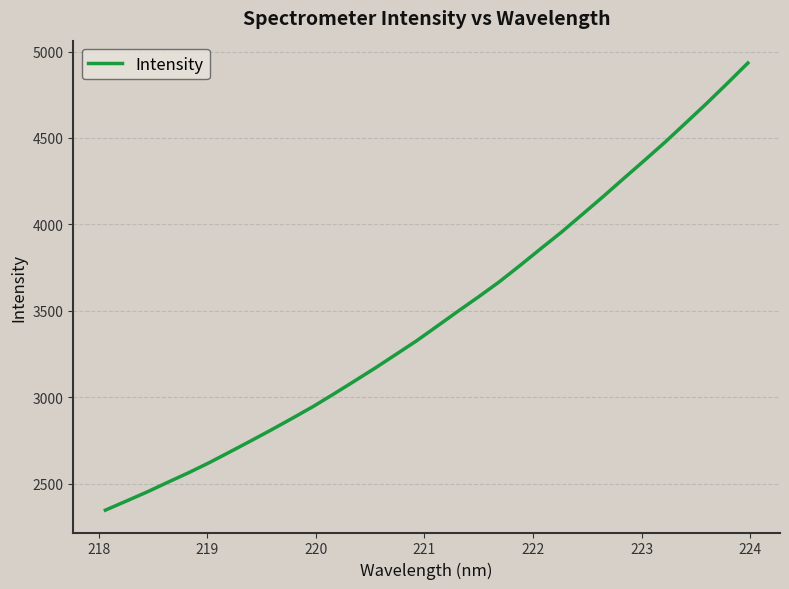

What is the greatest value displayed?

4933.5